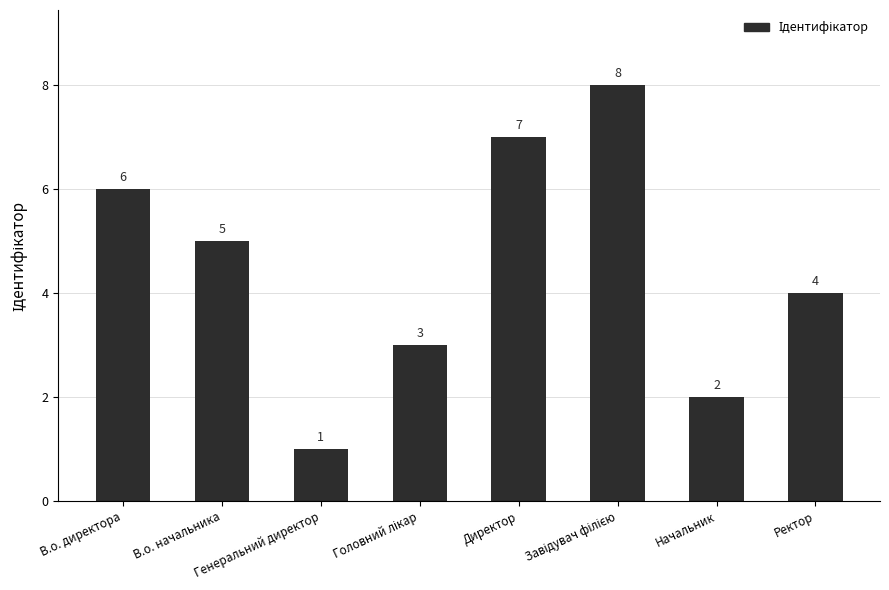

What is the greatest value displayed?

8